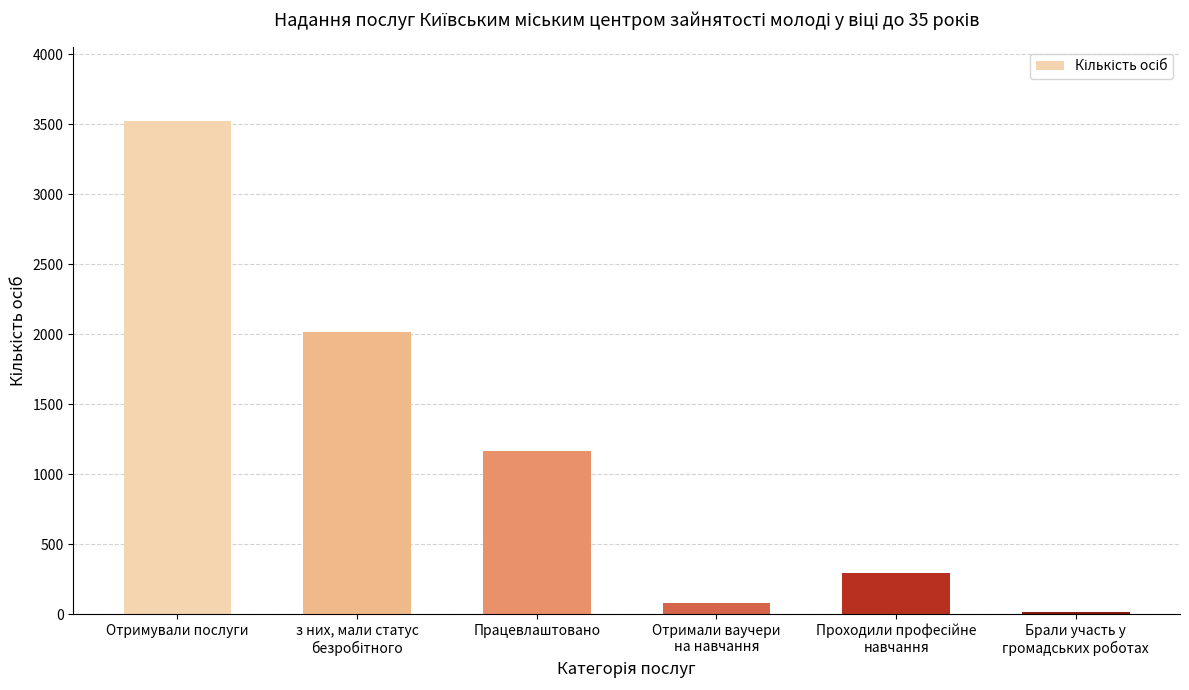

What is the label of the 6th bar from the right?

Отримували послуги